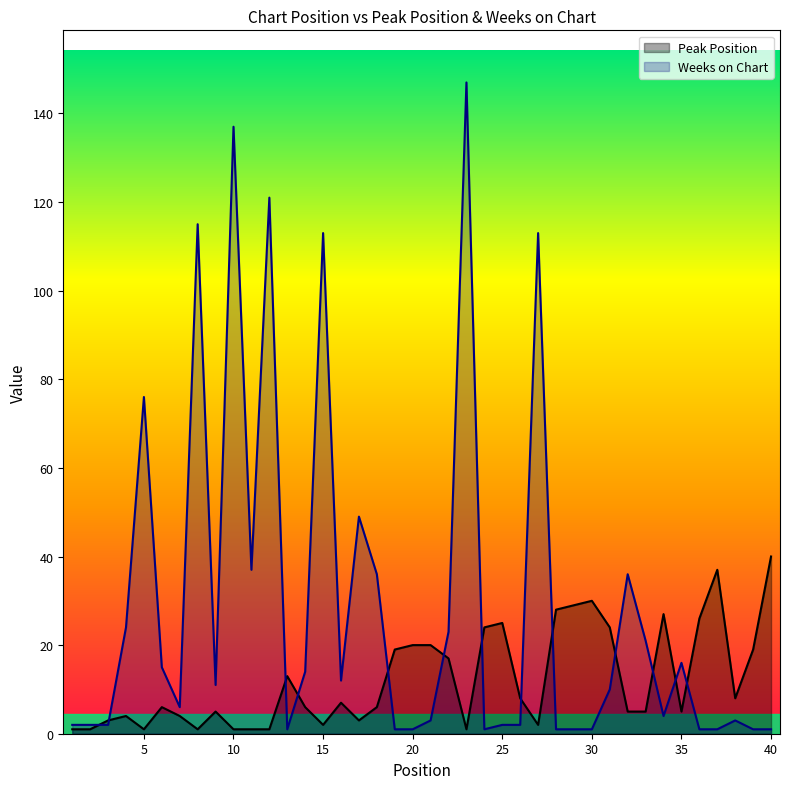

Between 13 and 24, which series saw the biggest shift?

Peak Position